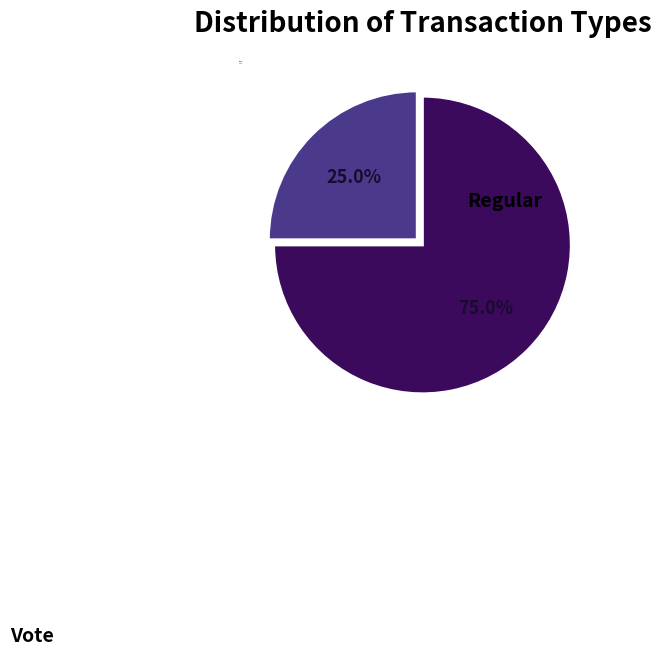

Combined, do Vote and Regular account for over 50%?

Yes